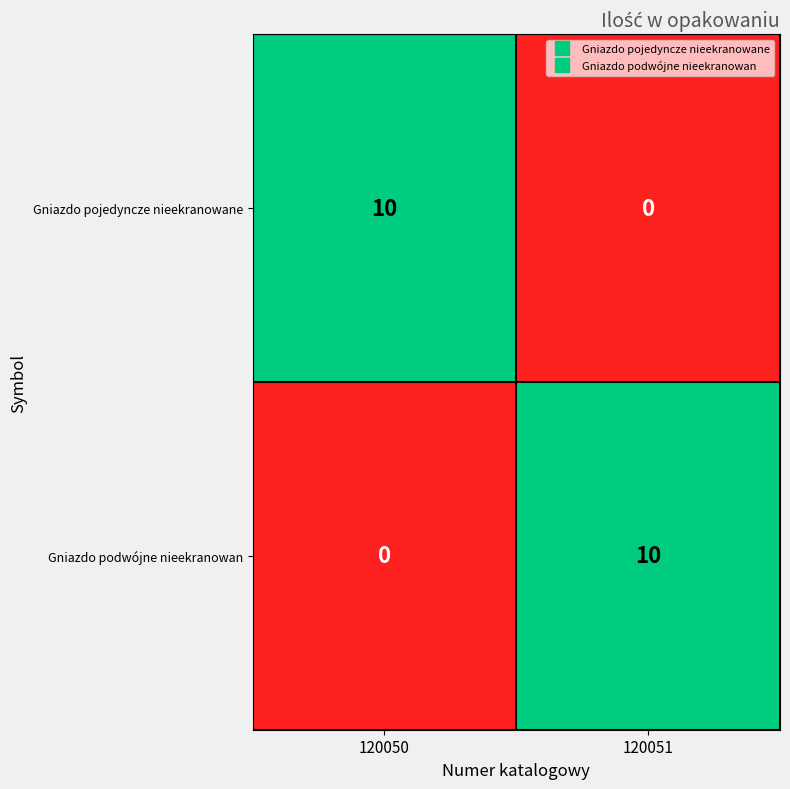

What is the highest value of the Gniazdo pojedyncze nieekranowane series?

10